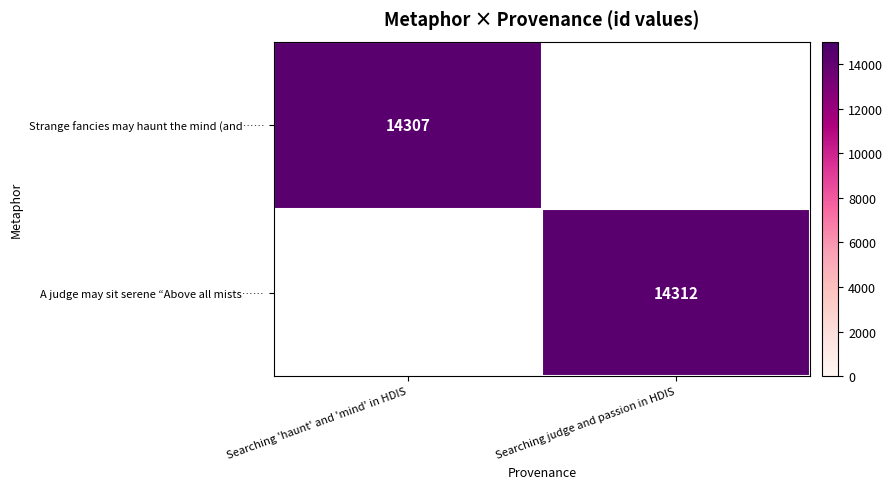

At which category does the chart reach its peak across all series?

Searching judge and passion in HDIS